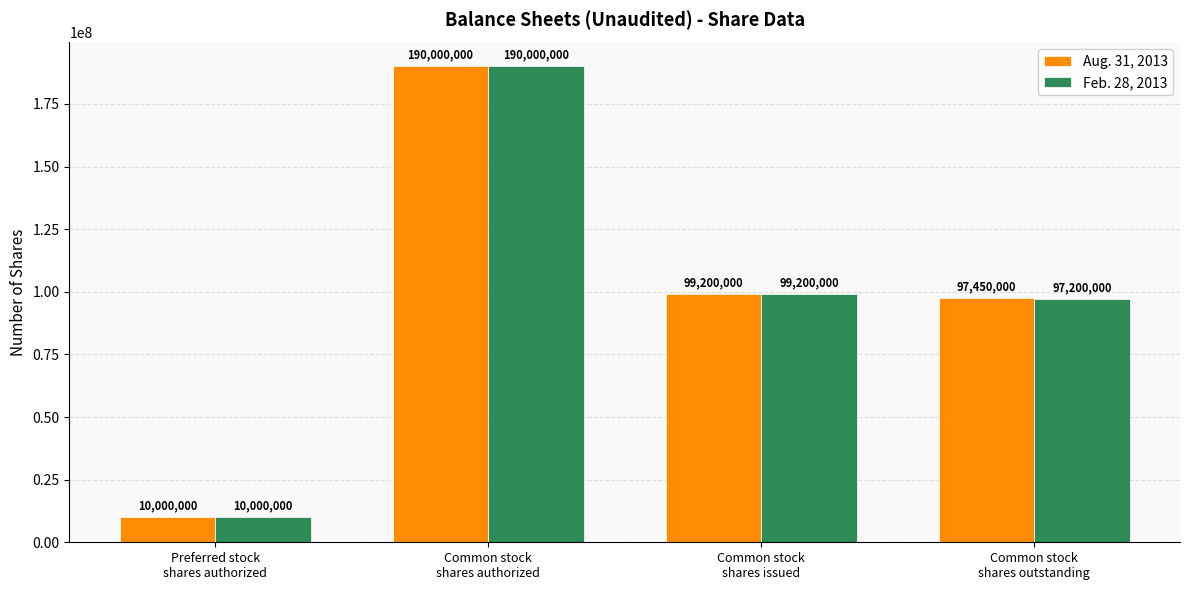

Which series has the largest total across all categories?

Aug. 31, 2013